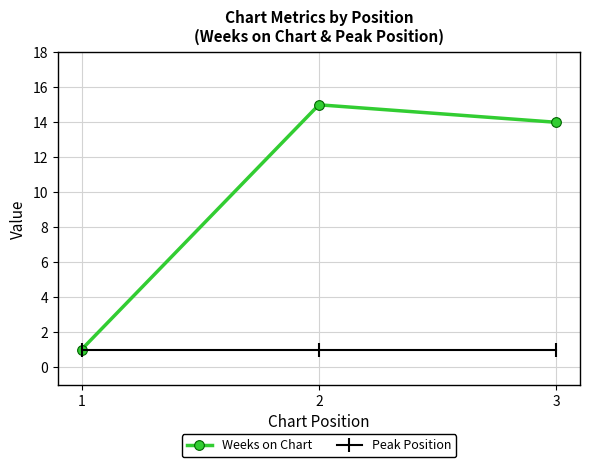

True or false: Weeks on Chart has a value of 21 at 3.

False